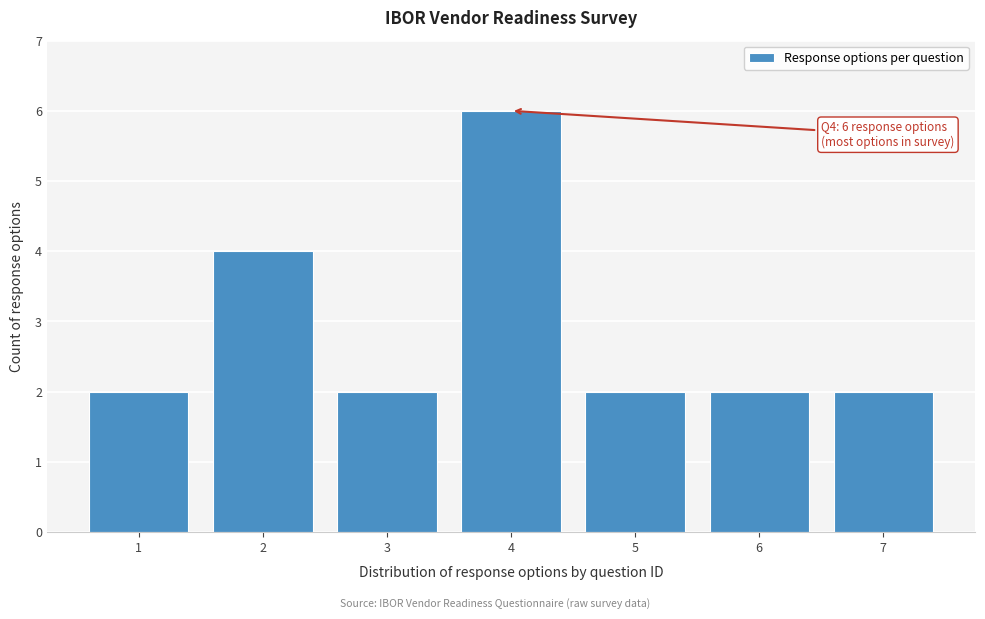

Reading left to right, extract all data points from this chart.

2	4	2	6	2	2	2